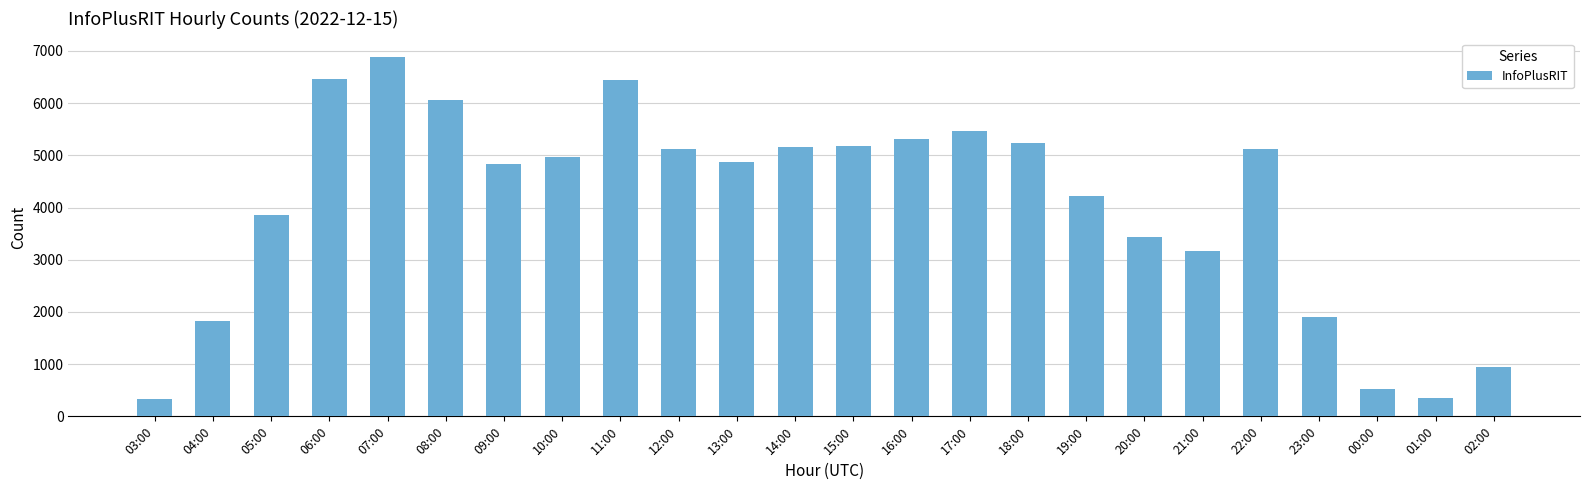

The chart shows a value of 937 at 02:00. True or false?

True